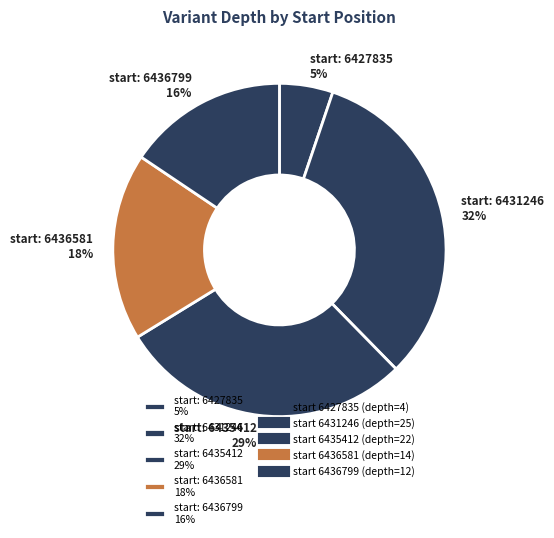

To the nearest percent, what percentage of the pie is start: 6436799 16%?

16%